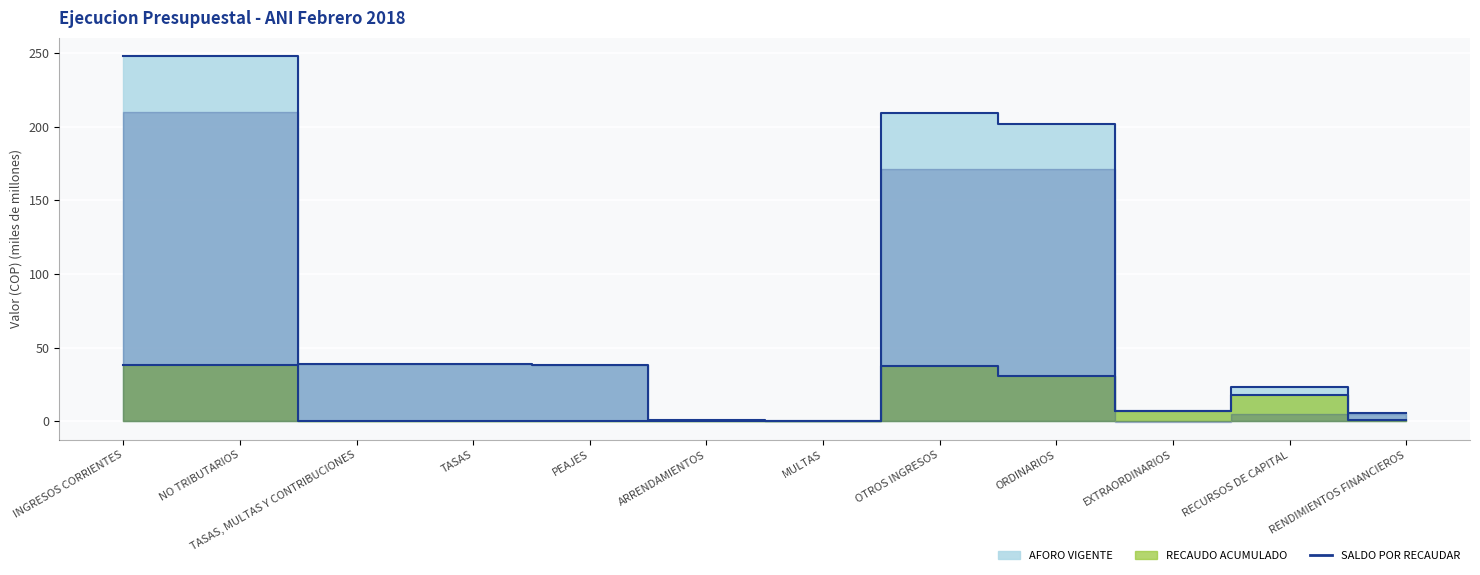

How many interior local peaks (higher than both neighbors) does the data have?

3